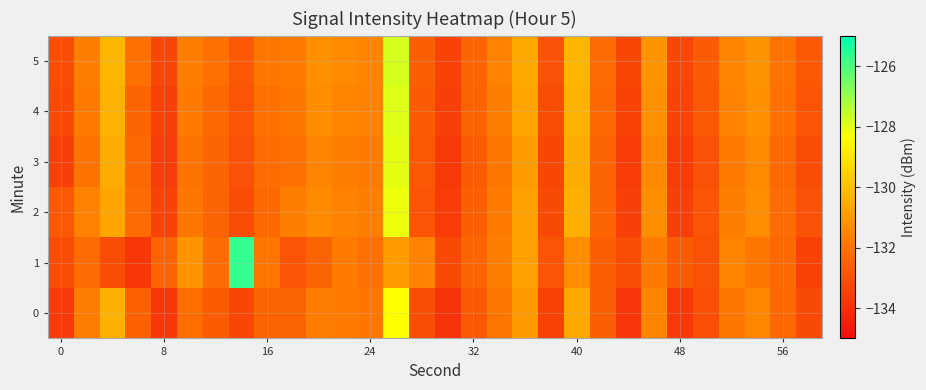

How many data points does each series have?

30